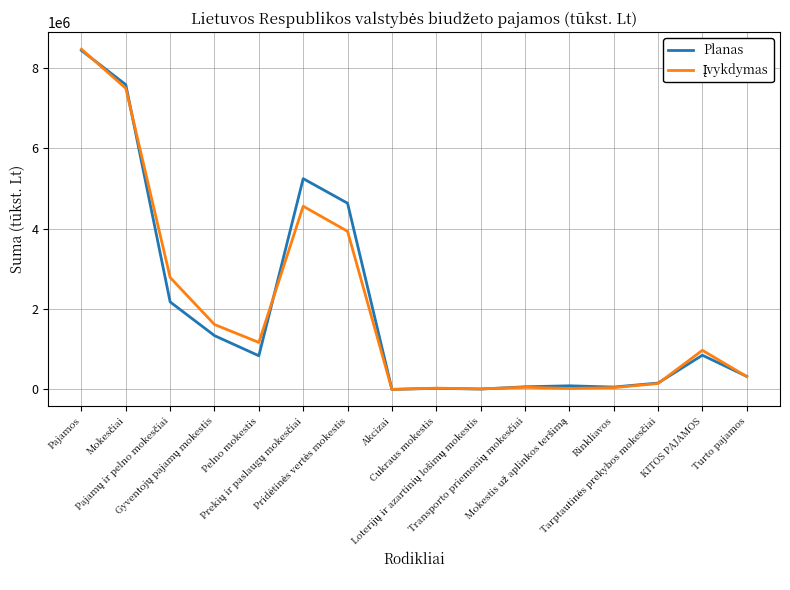

How many lines are shown in the chart?

2